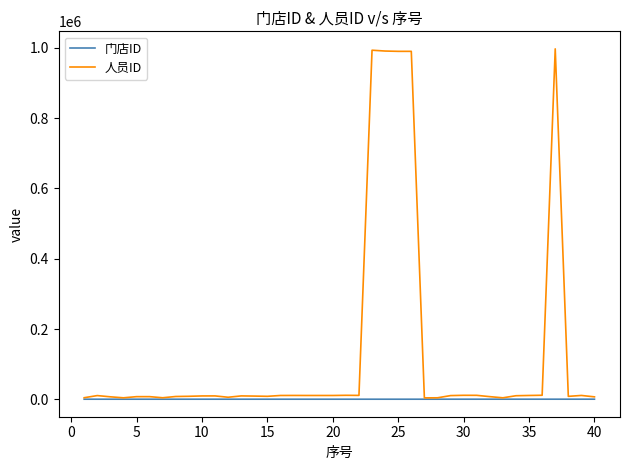

What are all the series names shown in the legend?

门店ID, 人员ID